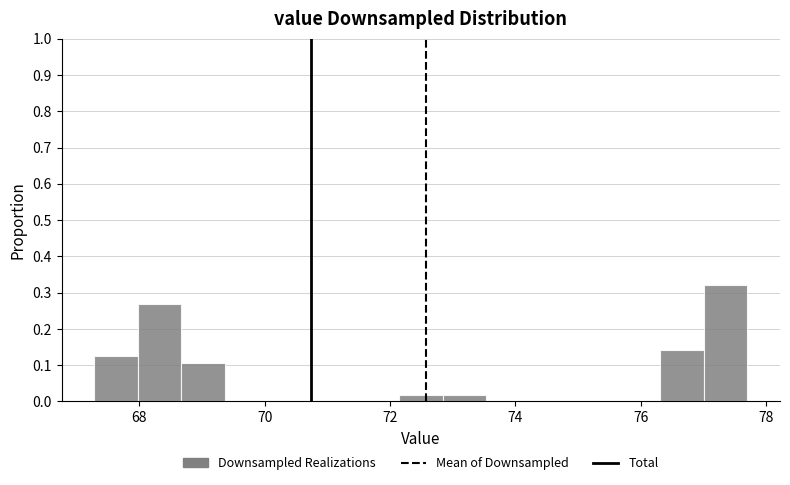

Around what value on the x-axis is the tallest bar? Give the approximate position of its centre, as read against the axis.

77.4